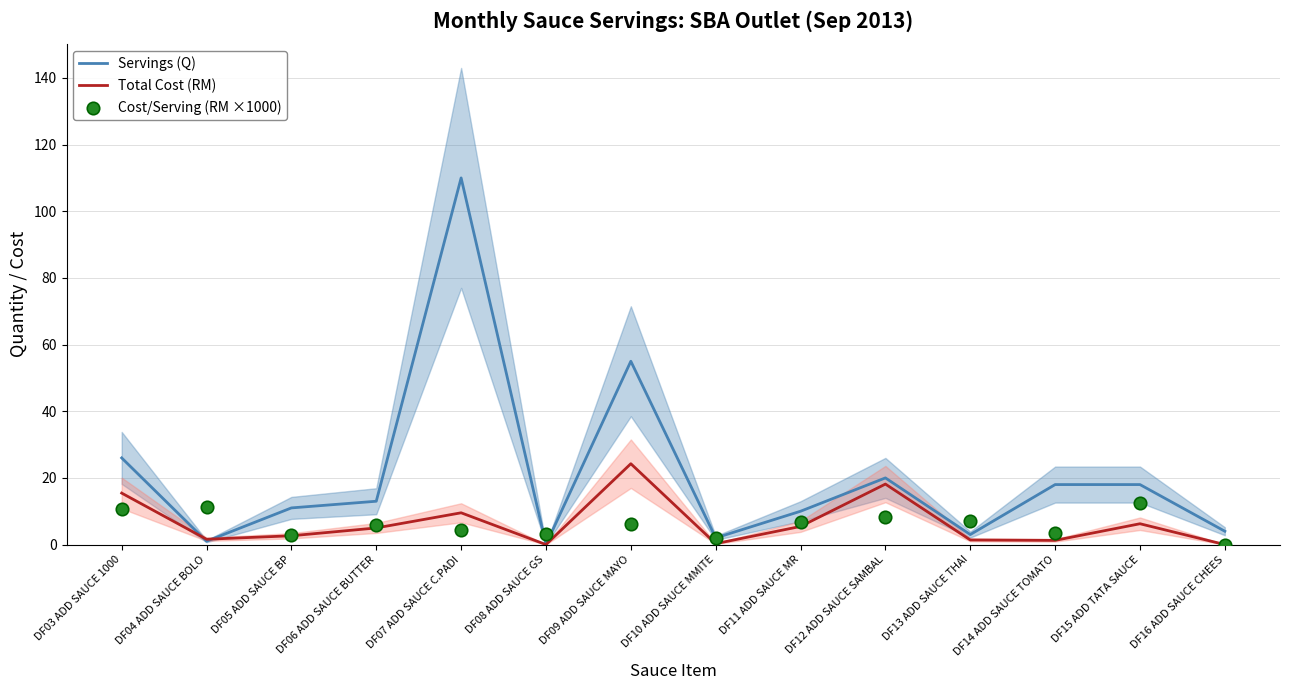

Which series has the largest total across all categories?

Servings (Q)